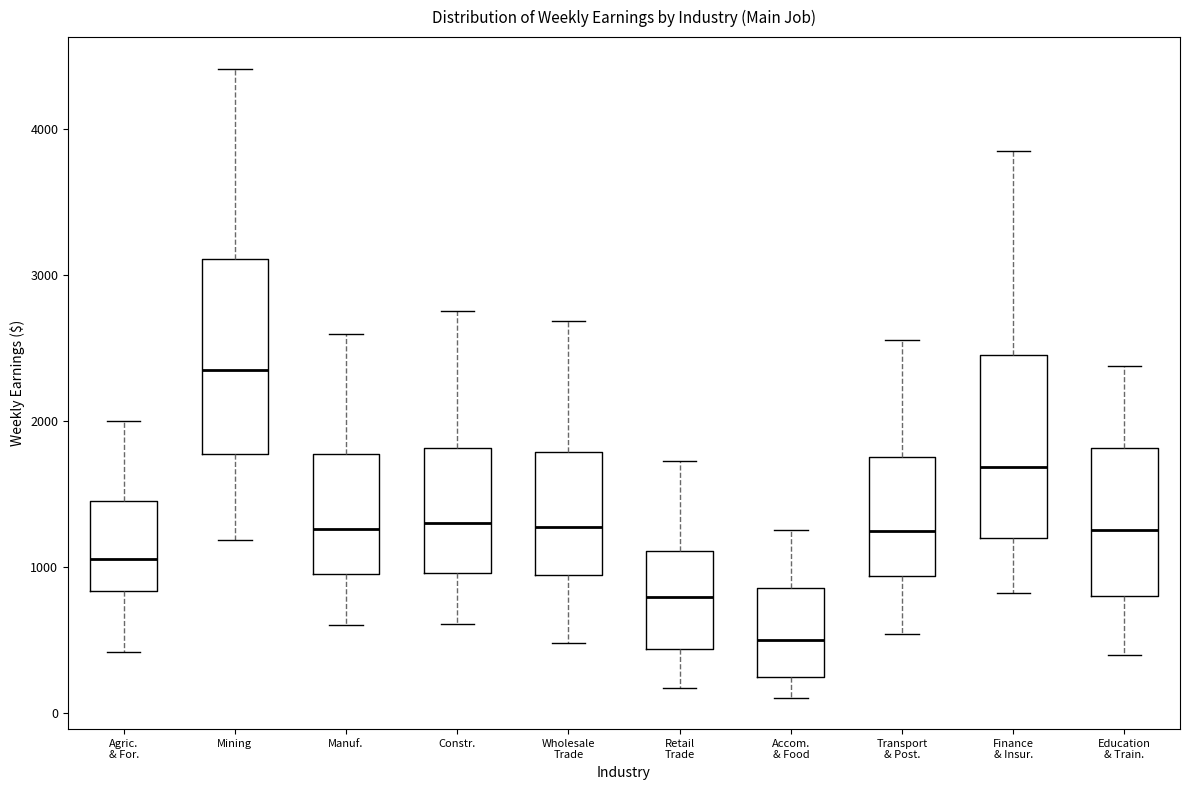

Reading left to right, transcribe this box plot: for each box, give where its median line is, the range the box spans, and where its two whiskers end, as read against the y-axis. The values are not printed on the chart, so give them approximately, as read against the axis.

Agric. & For.: median 1100, box 800 to 1500, whiskers 400 to 2000
Mining: median 2300, box 1800 to 3100, whiskers 1200 to 4400
Manuf.: median 1300, box 1000 to 1800, whiskers 600 to 2600
Constr.: median 1300, box 1000 to 1800, whiskers 600 to 2800
Wholesale Trade: median 1300, box 900 to 1800, whiskers 500 to 2700
Retail Trade: median 800, box 400 to 1100, whiskers 200 to 1700
Accom. & Food: median 500, box 200 to 900, whiskers 100 to 1300
Transport & Post.: median 1200, box 900 to 1800, whiskers 500 to 2600
Finance & Insur.: median 1700, box 1200 to 2500, whiskers 800 to 3900
Education & Train.: median 1300, box 800 to 1800, whiskers 400 to 2400